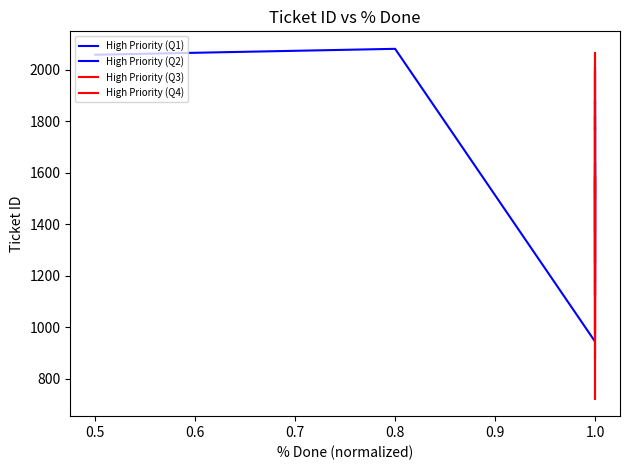

How many interior local valleys does the High Priority (Q4) series have?

3